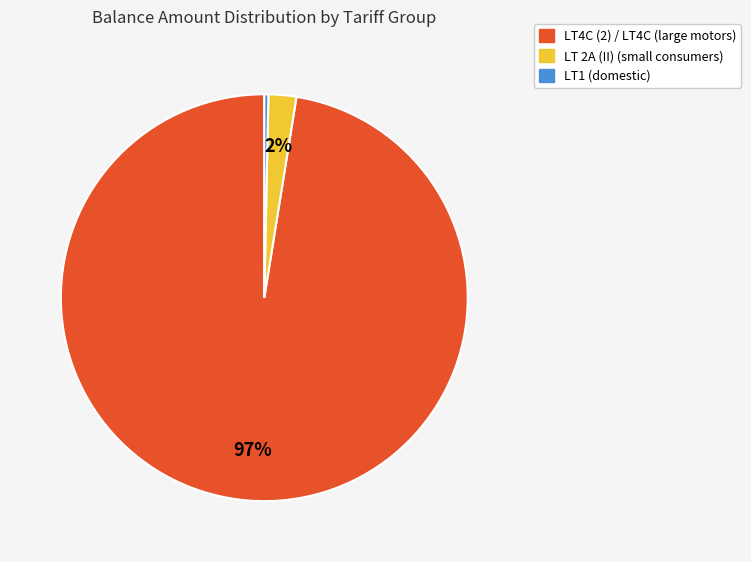

To the nearest percent, what is the average slice percentage?

33%